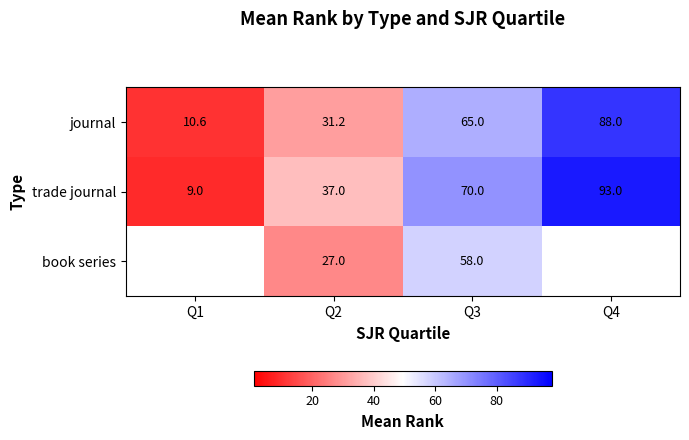

At which category is the sum across all series the highest?

Q3